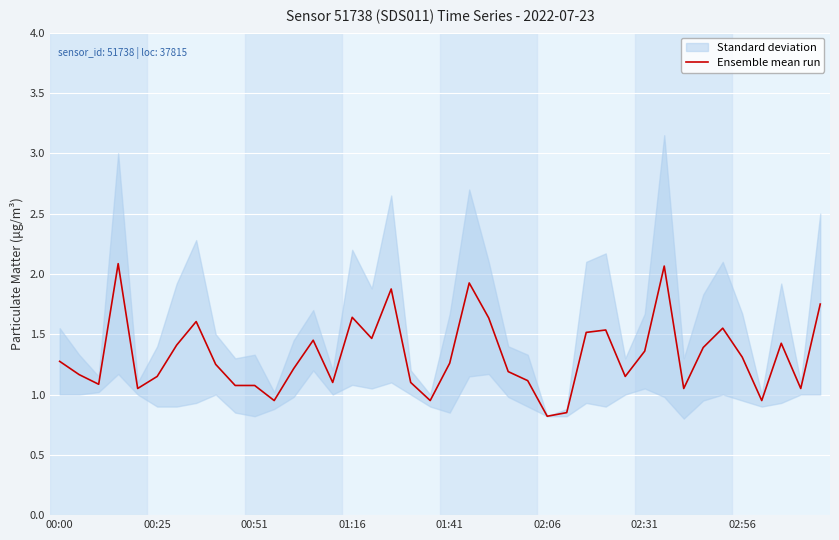

What is the average value?

1.3